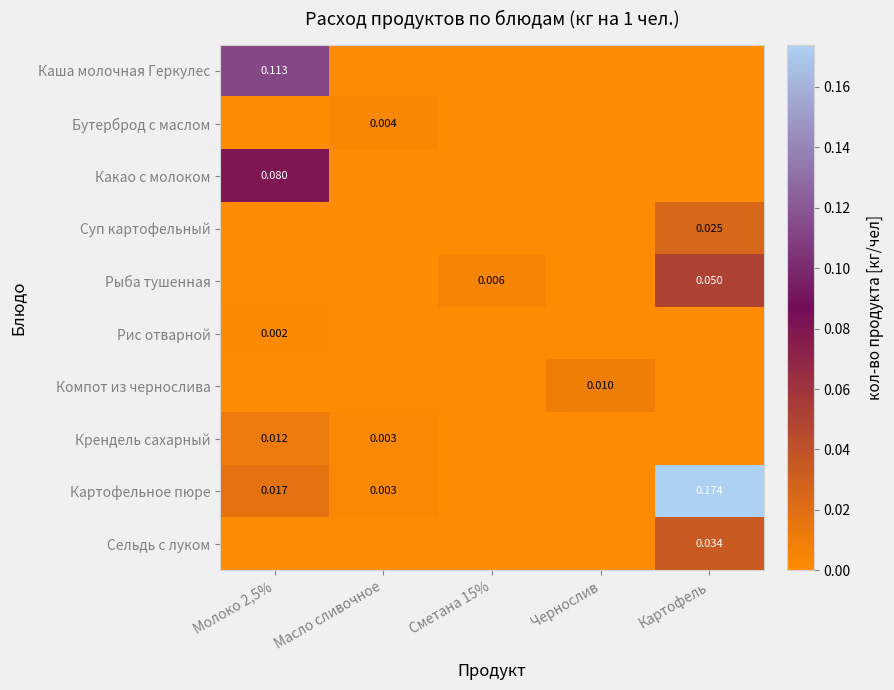

How many series are shown in this chart?

10